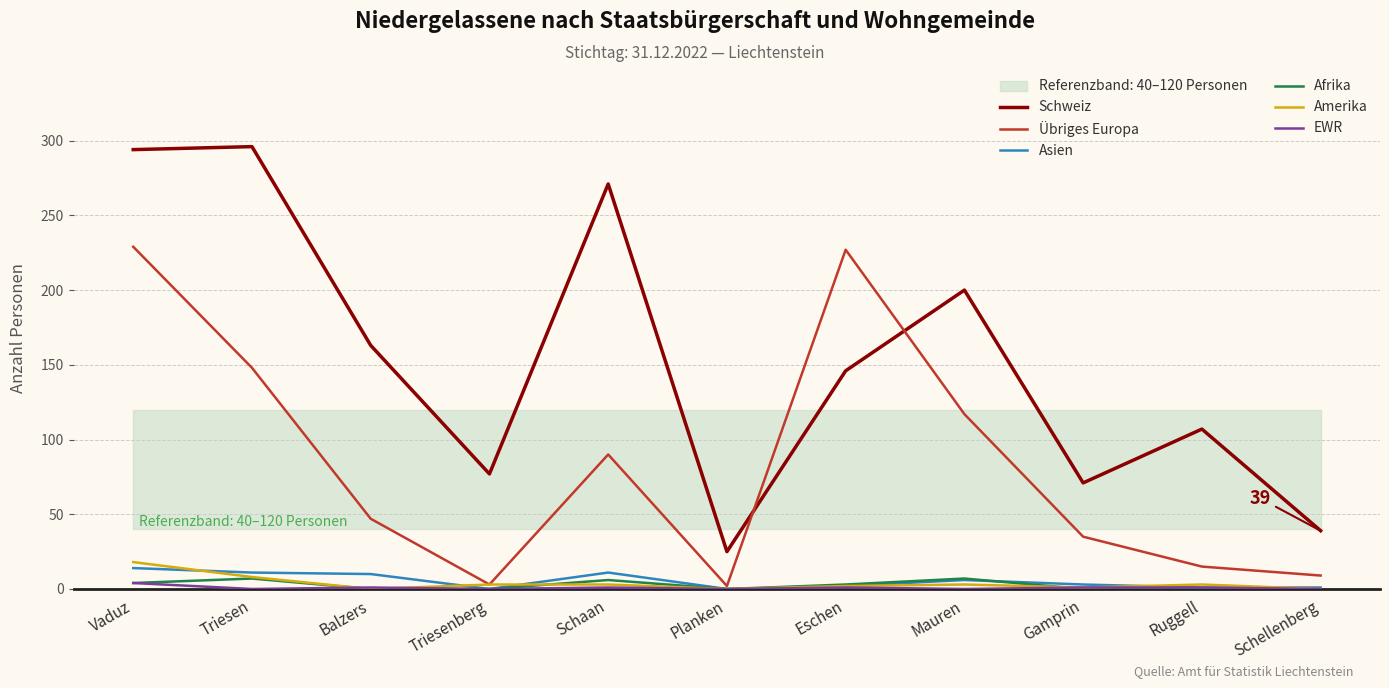

At which label is Schweiz closest to 160?

Balzers